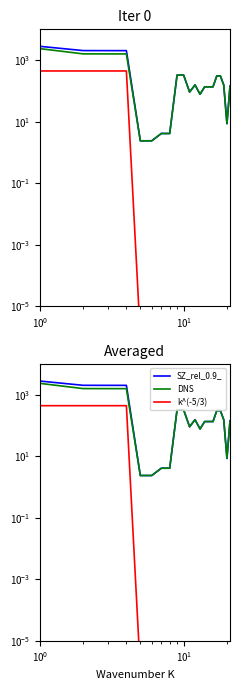

True or false: 项目支出 has more than 0 points higher than both neighbors.

False